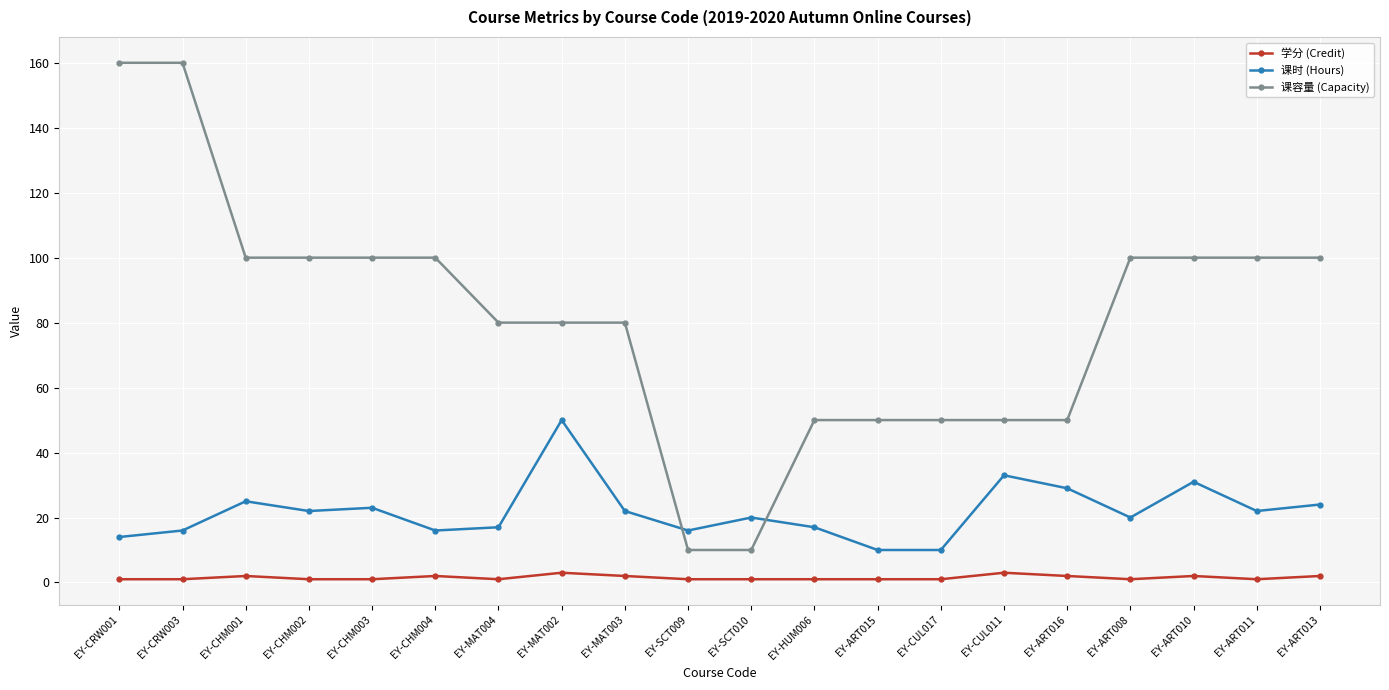

True or false: 课时 (Hours) has a value of 33 at EY-CUL011.

True